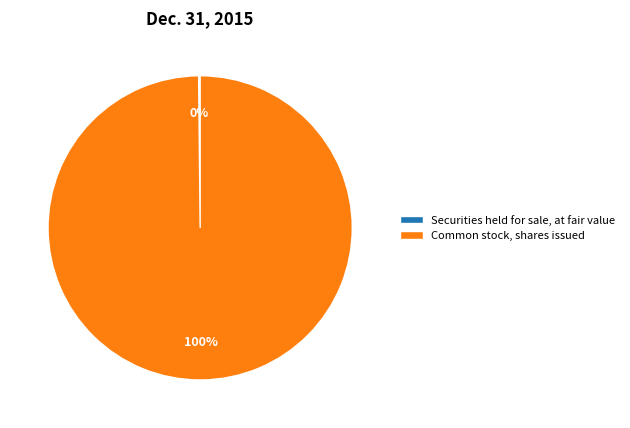

Which category has the biggest portion of the pie?

Common stock, shares issued